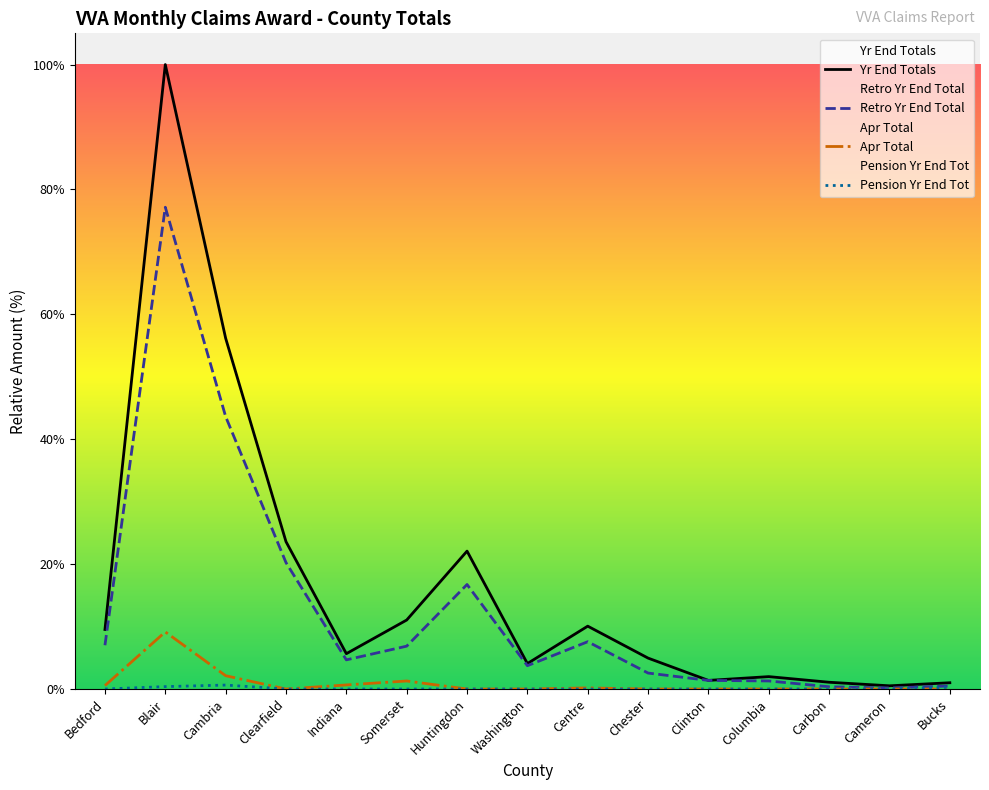

True or false: Yr End Totals and Apr Total cross at least once.

False